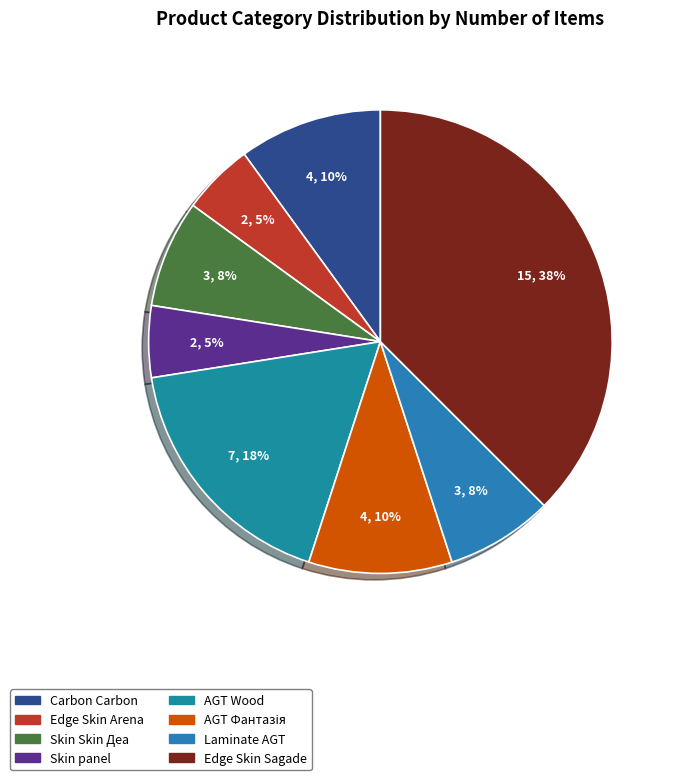

How many slices are in this pie chart?

8